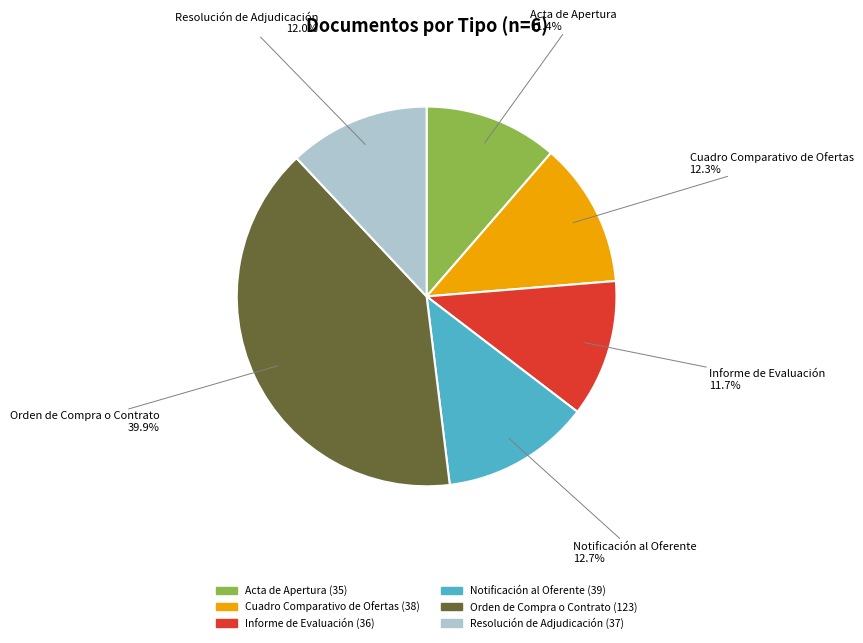

What is the ratio of the value at Cuadro Comparativo de Ofertas to the value at Informe de Evaluación?

1.1